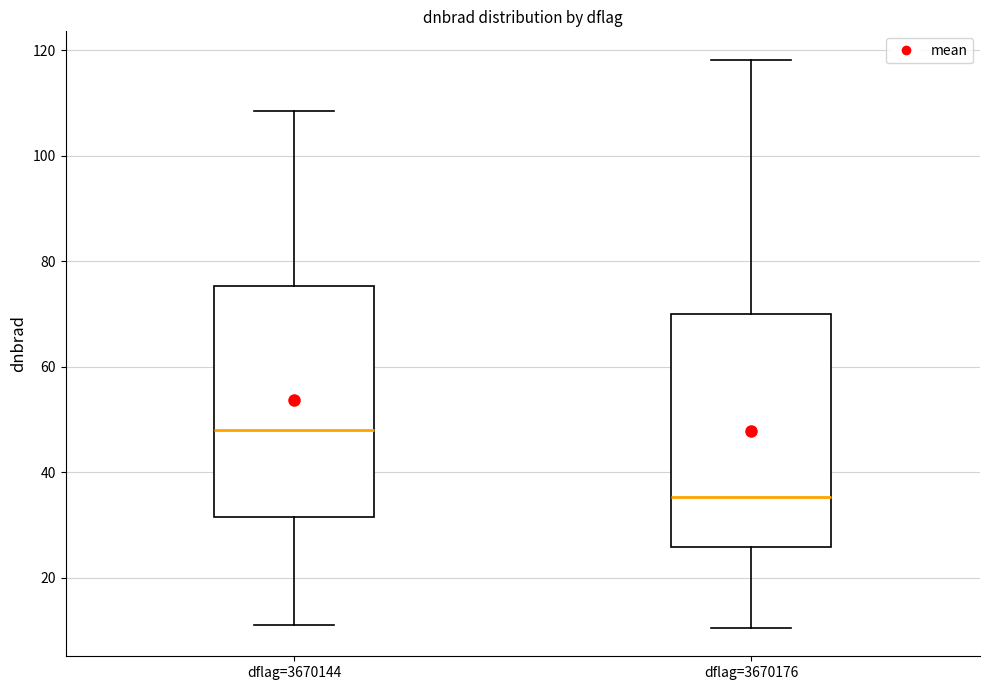

Reading left to right, read every box against the y-axis: the position of its median line, the range the box covers, and the ends of its whiskers. The values are not printed on the chart, so give them approximately, as read against the axis.

dflag=3670144: median 48, box 32 to 76, whiskers 12 to 108
dflag=3670176: median 36, box 26 to 70, whiskers 10 to 118